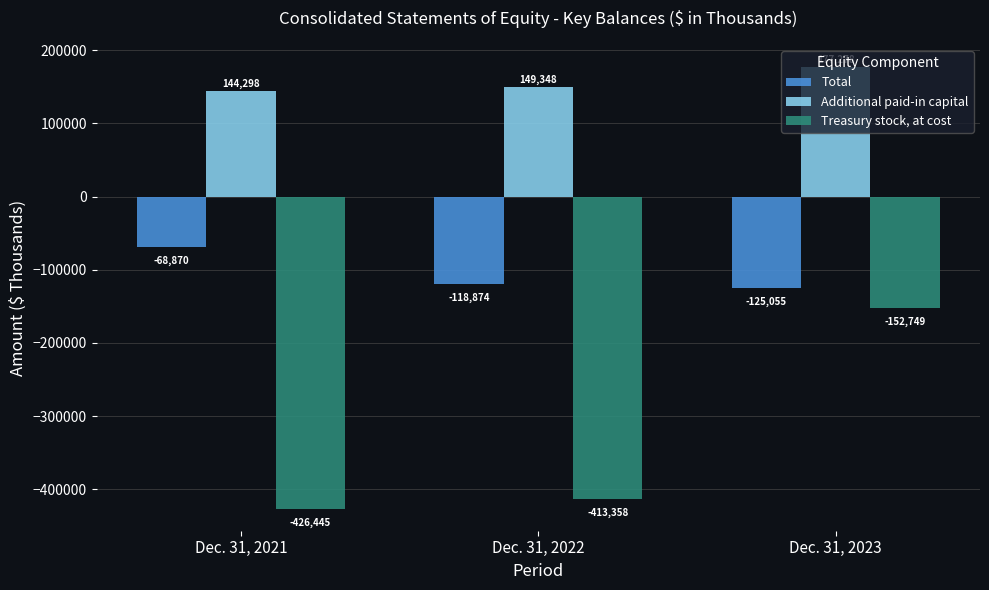

How many bars are there in each group?

3